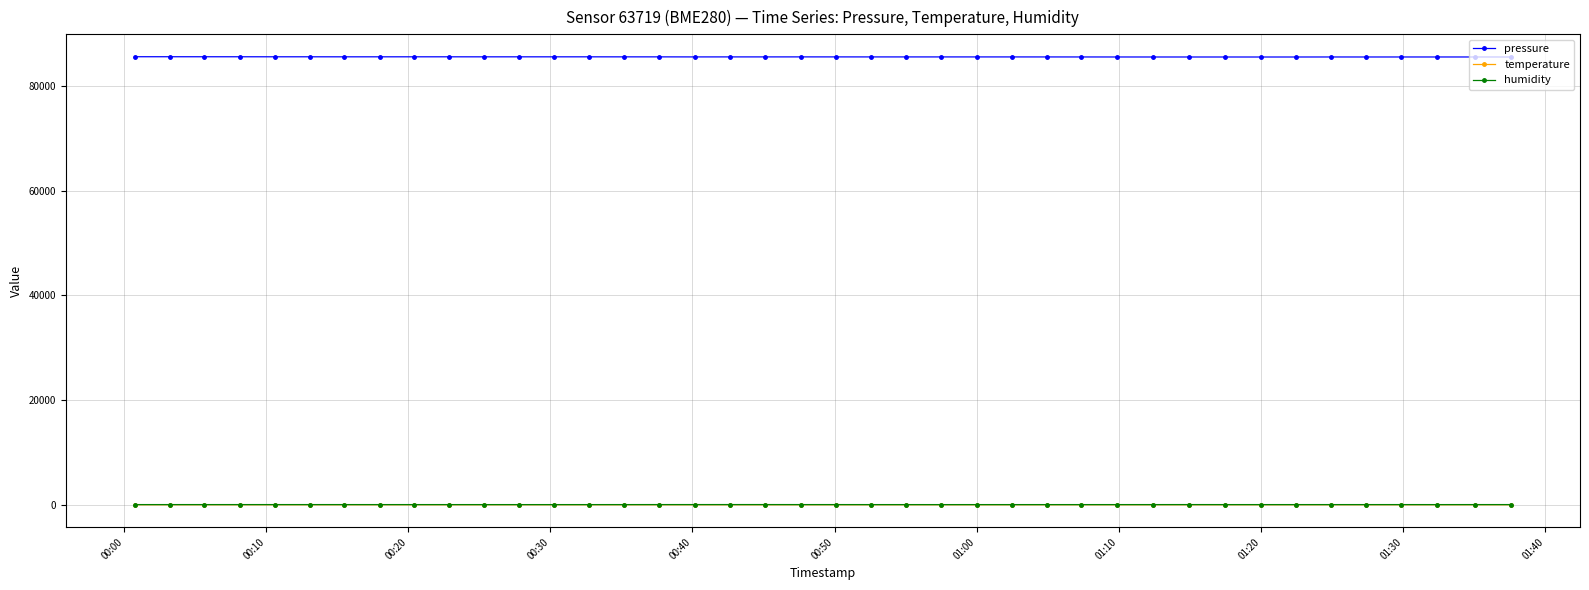

True or false: humidity and pressure cross at least once.

False